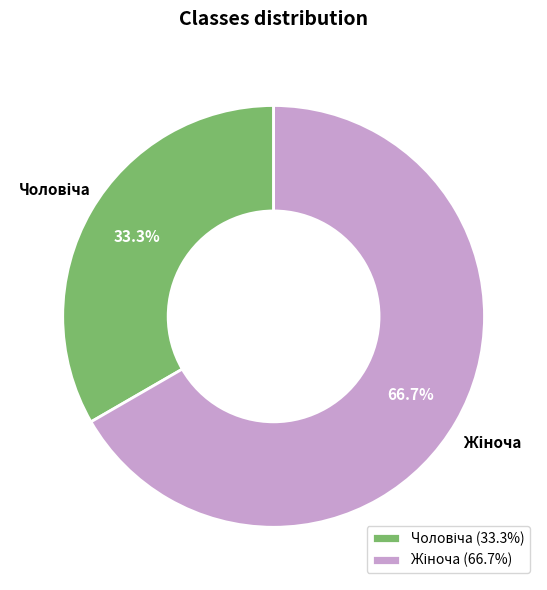

Is there any slice that represents more than half of the pie?

Yes